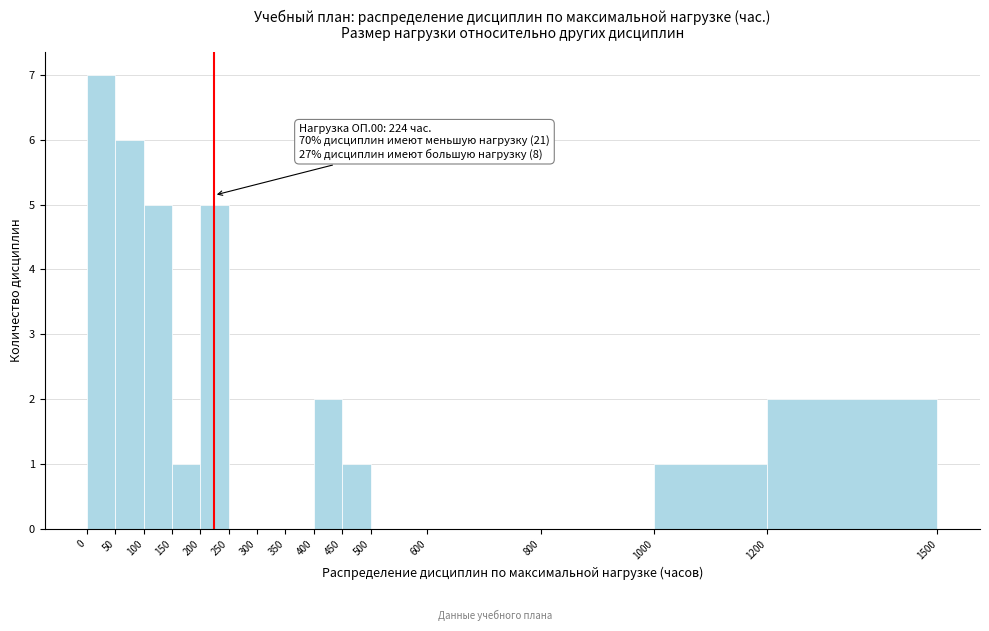

Over which range of the x-axis is the bar tallest?

0 to 50